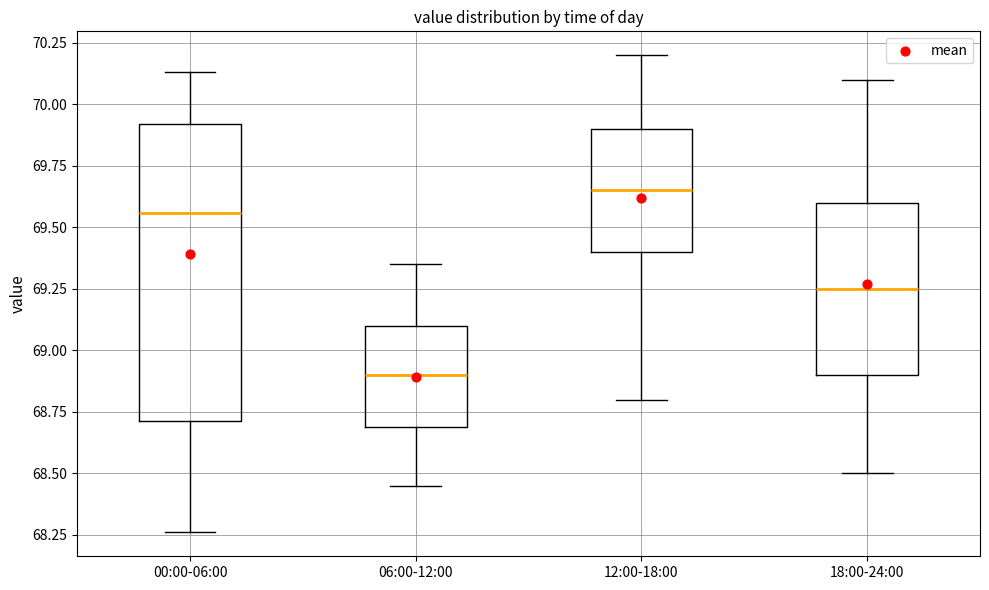

Reading left to right, read every box against the y-axis: the position of its median line, the range the box covers, and the ends of its whiskers. The values are not printed on the chart, so give them approximately, as read against the axis.

00:00-06:00: median 69.55, box 68.70 to 69.90, whiskers 68.25 to 70.15
06:00-12:00: median 68.90, box 68.70 to 69.10, whiskers 68.45 to 69.35
12:00-18:00: median 69.65, box 69.40 to 69.90, whiskers 68.80 to 70.20
18:00-24:00: median 69.25, box 68.90 to 69.60, whiskers 68.50 to 70.10